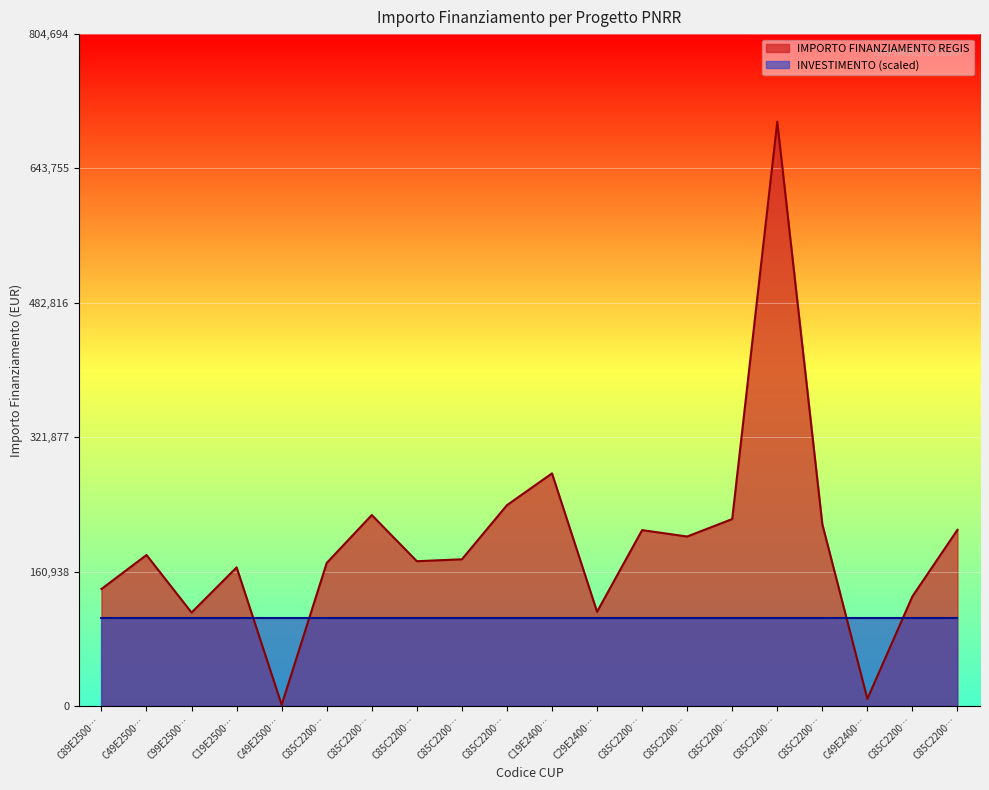

The chart shows a value of 228592.8 at C85C2200…. True or false?

True